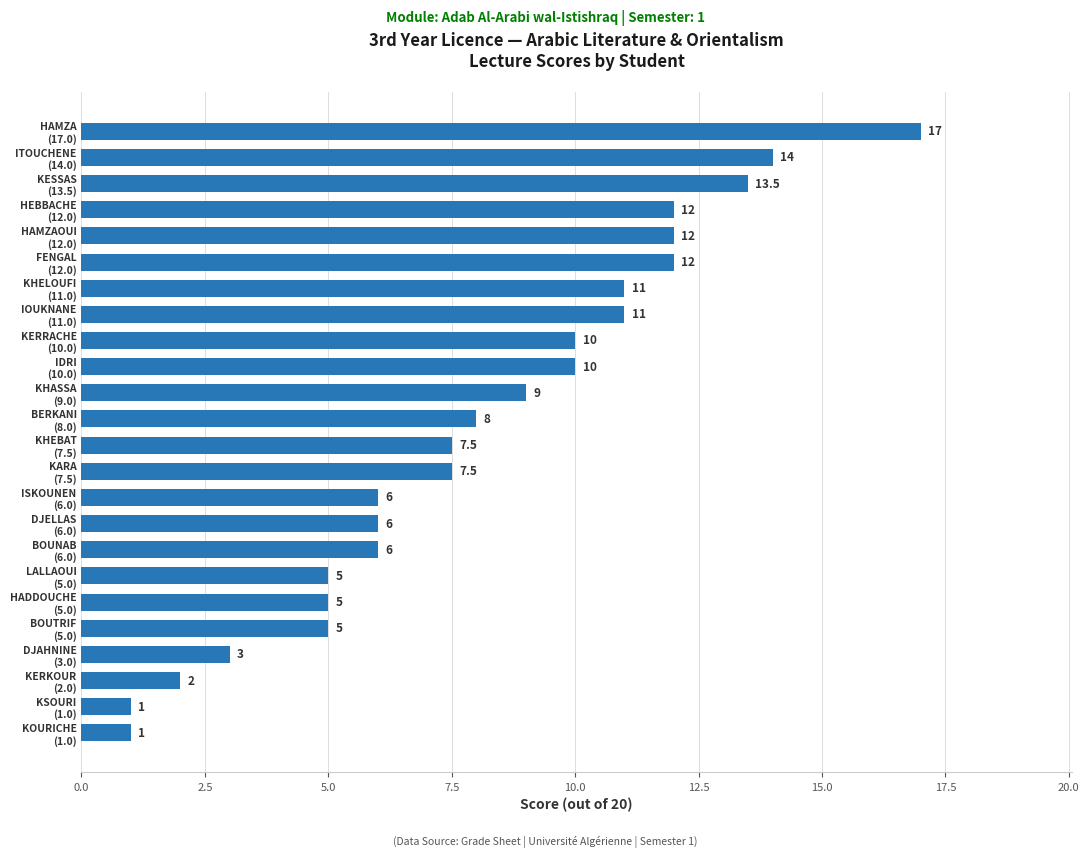

What is the minimum value shown in the chart?

1.0